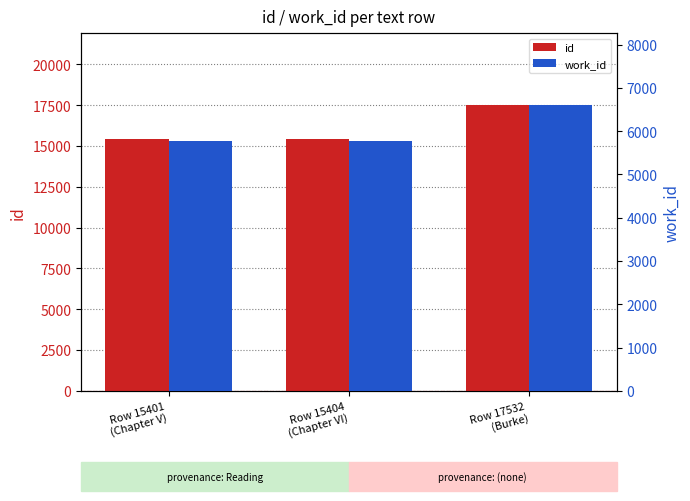

What is the difference between the maximum and minimum values in the id series?

2131